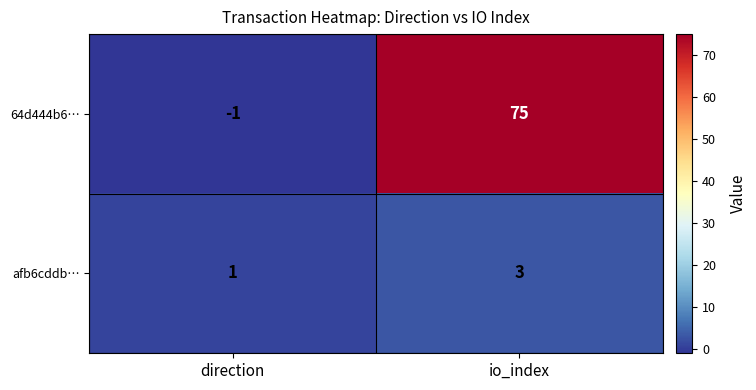

What is the maximum value for afb6cddb…?

3